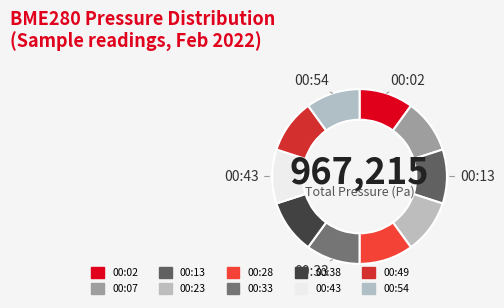

Which category has the smallest portion of the pie?

00:38